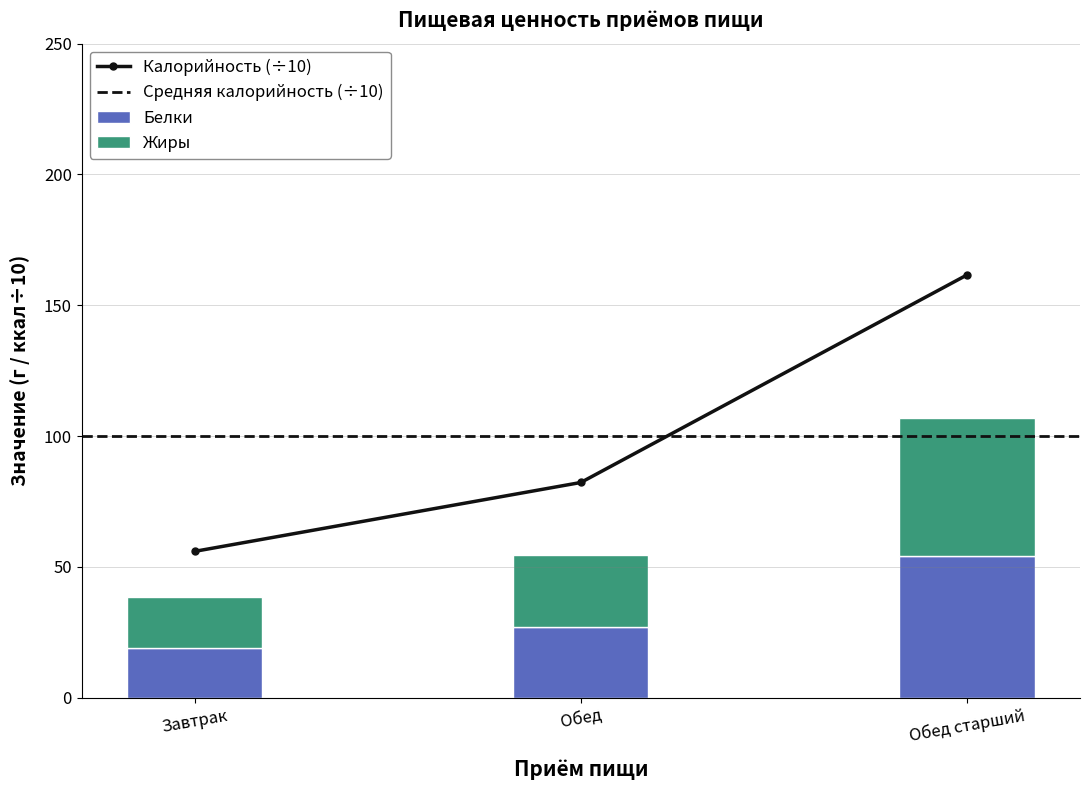

What is the label of the 1st bar from the left?

Завтрак